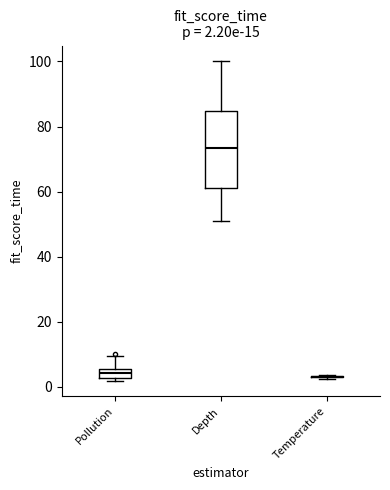

Comparing the boxes themselves (not the whiskers), which one is the tallest?

Depth